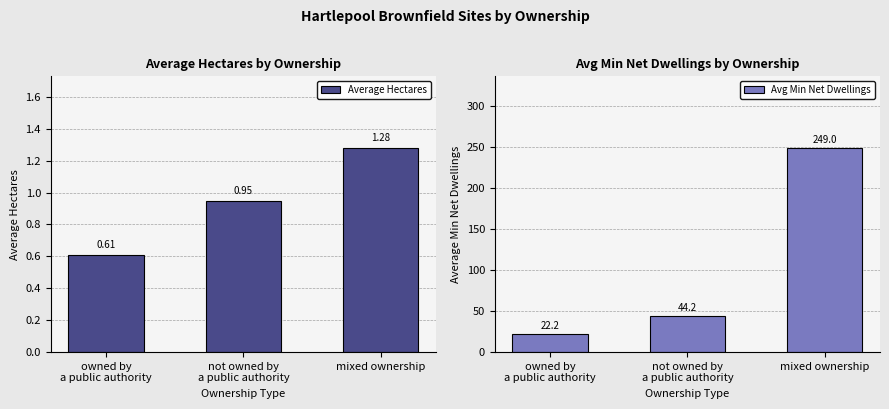

What is the value of the Average Hectares bar at the 1st from the left?

0.6